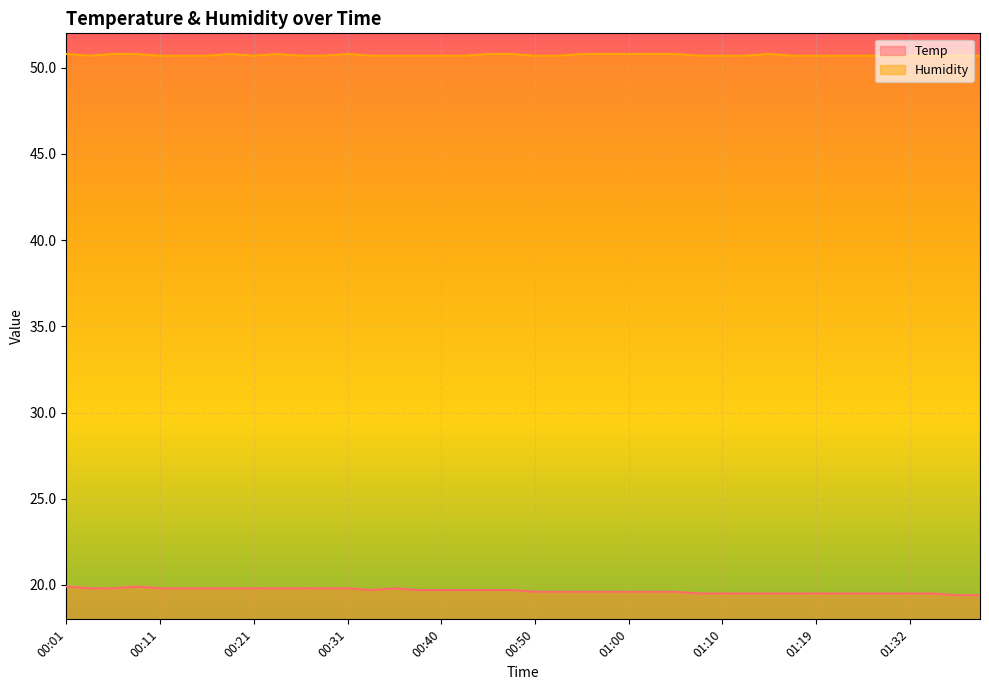

Does the chart display data point markers on the line(s)?

No